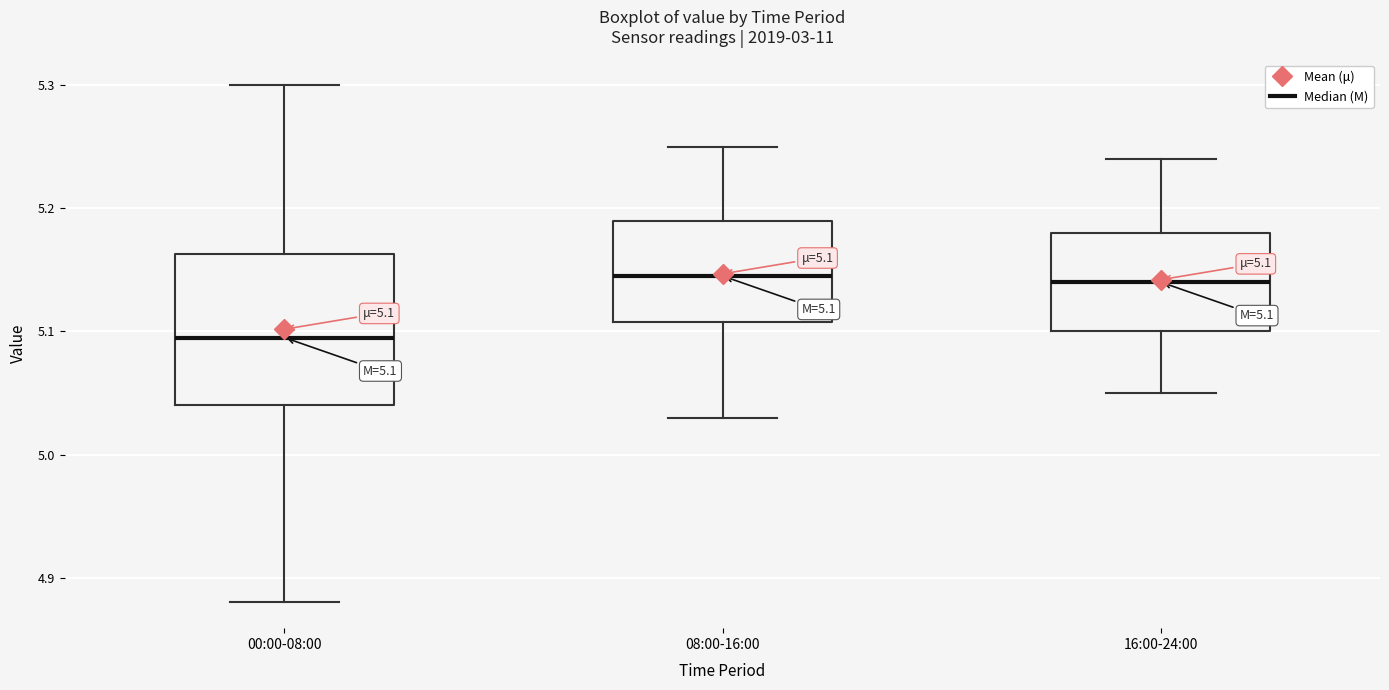

Which box is the tallest, from its lower edge to its upper edge?

00:00-08:00